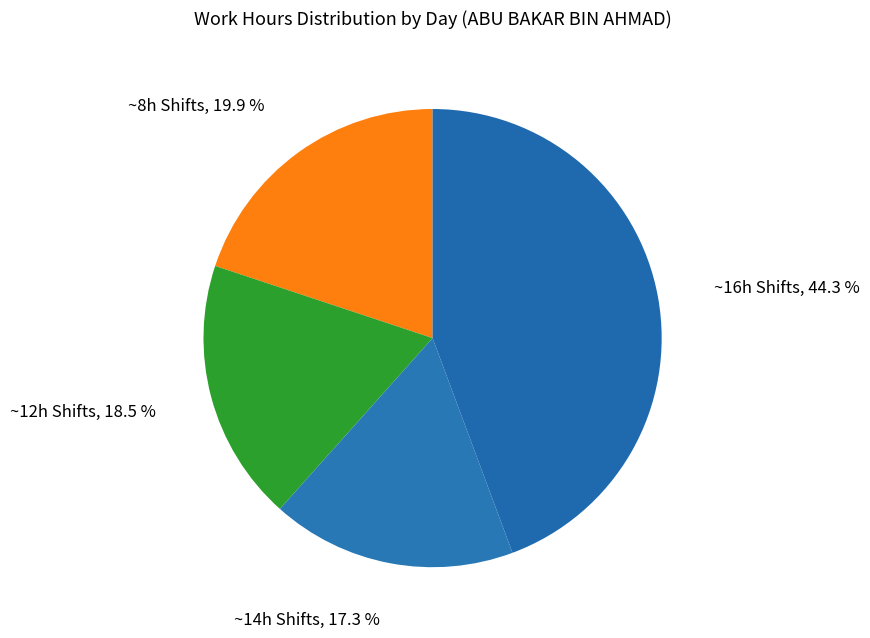

How many slices are in this pie chart?

4